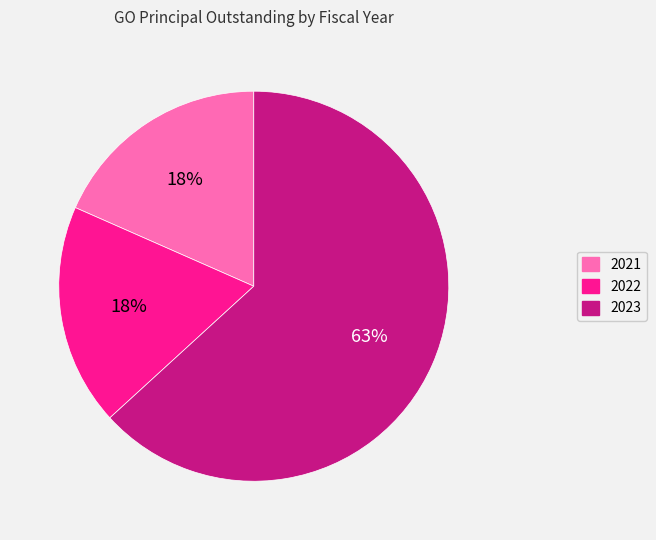

Is there a majority slice in this chart?

Yes